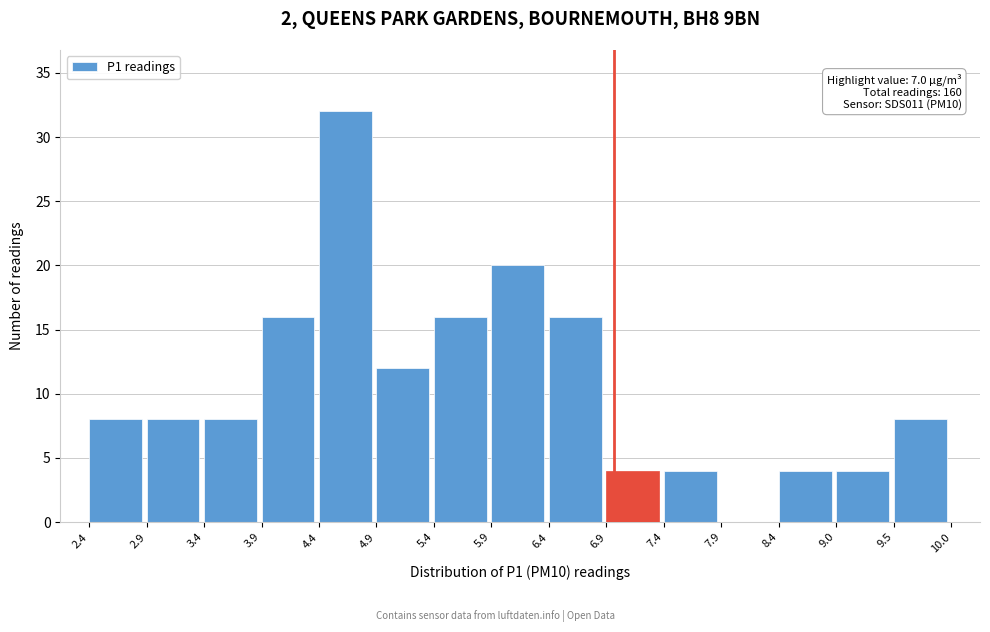

Which range on the x-axis has the tallest bar?

4.4 to 4.9